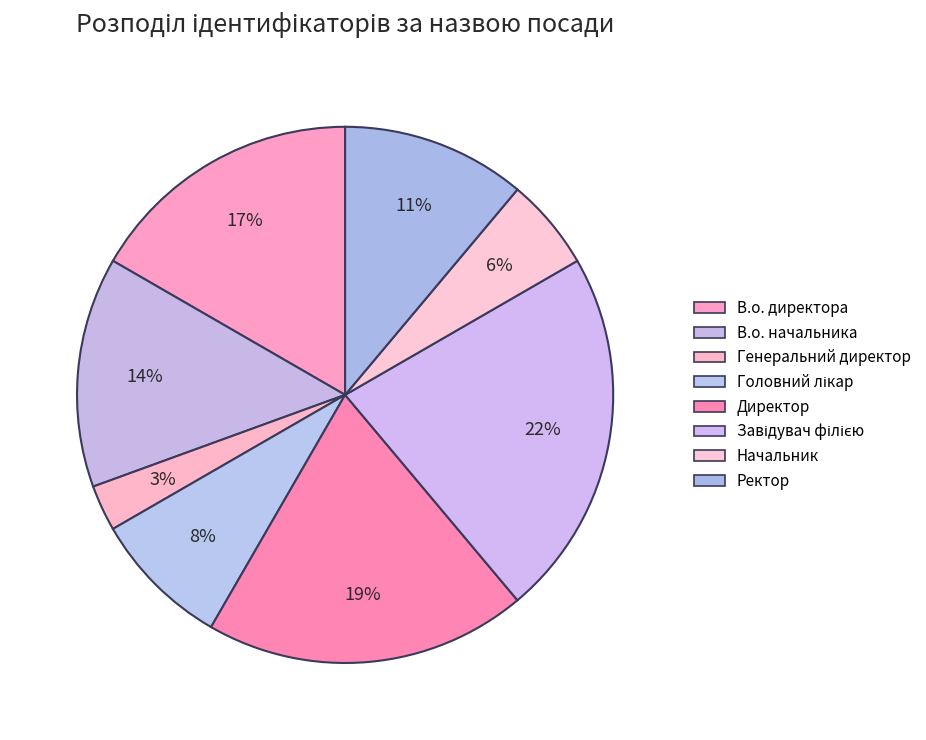

To the nearest percent, what is the combined percentage of В.о. начальника and Директор?

33%